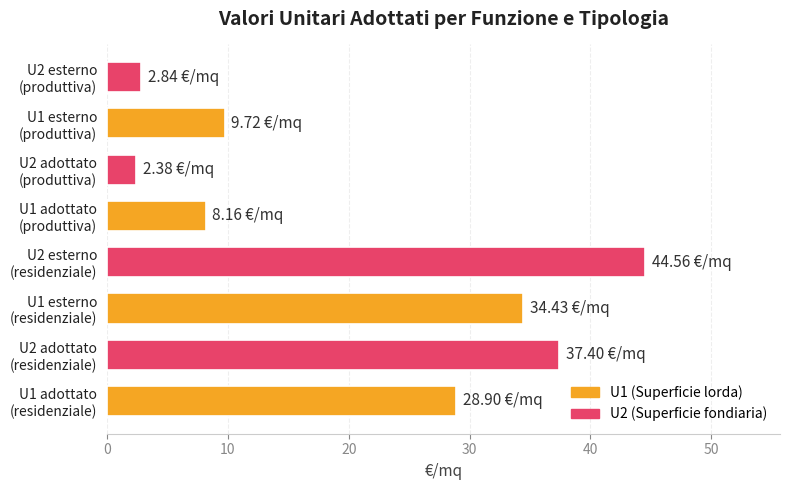

What is the sum of all values?

168.4